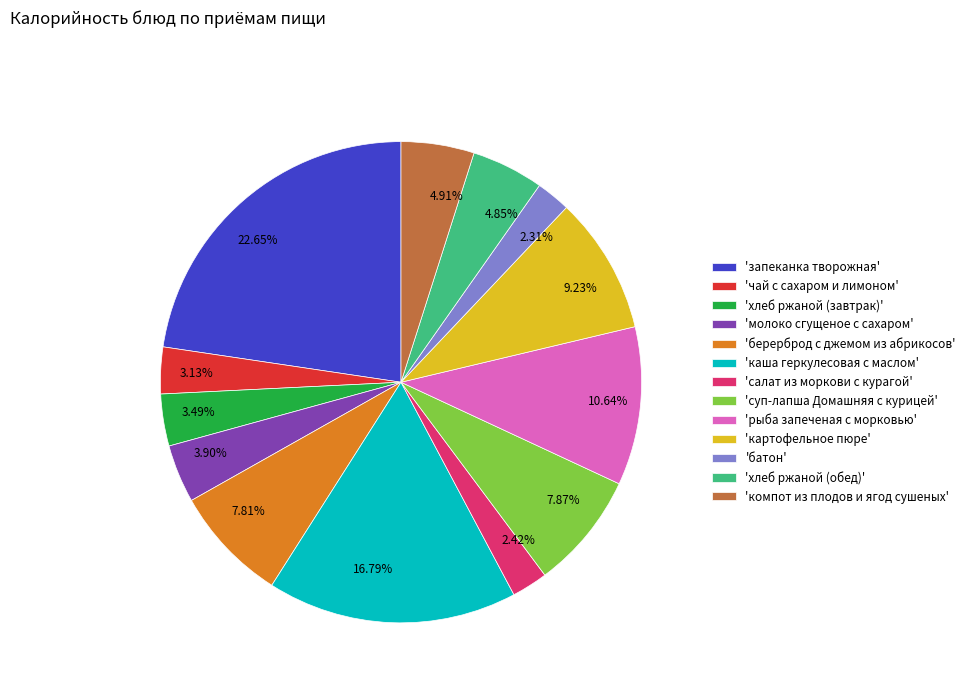

Between 9.23% and 3.13%, which is larger?

9.23%